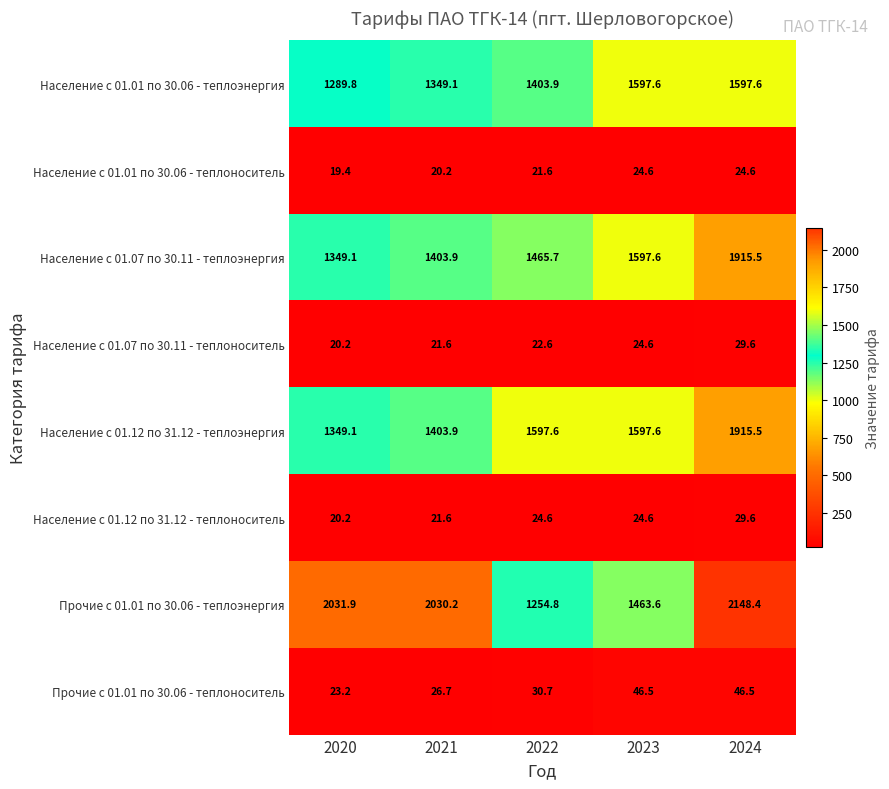

Which series has the largest total across all categories?

Прочие с 01.01 по 30.06 - теплоэнергия